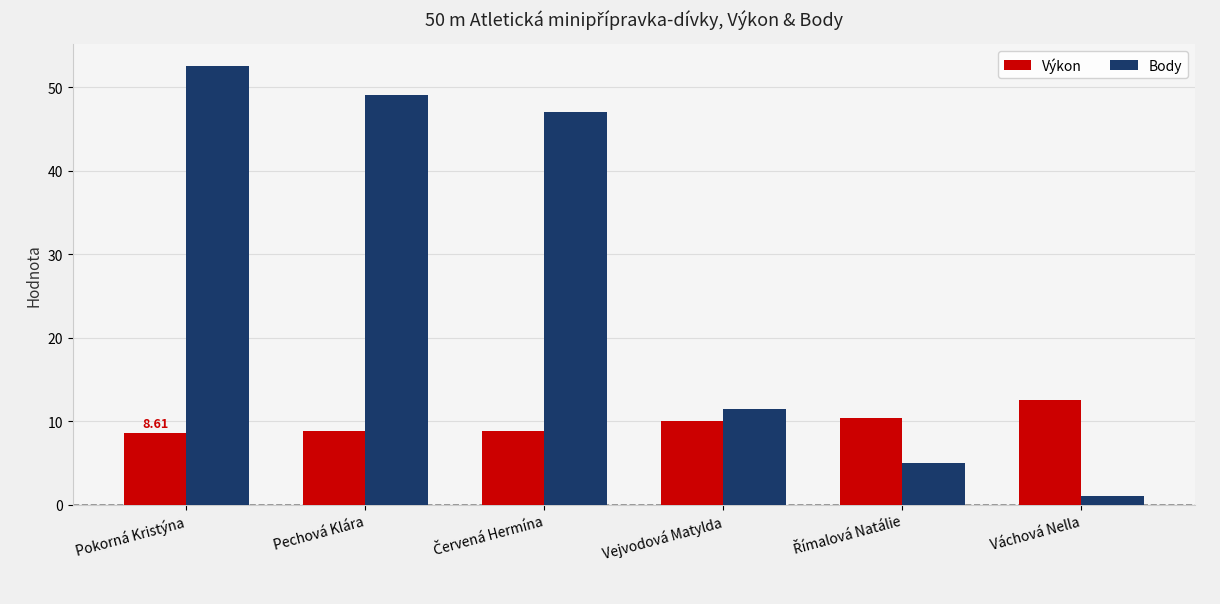

Which series has the largest total across all categories?

Body